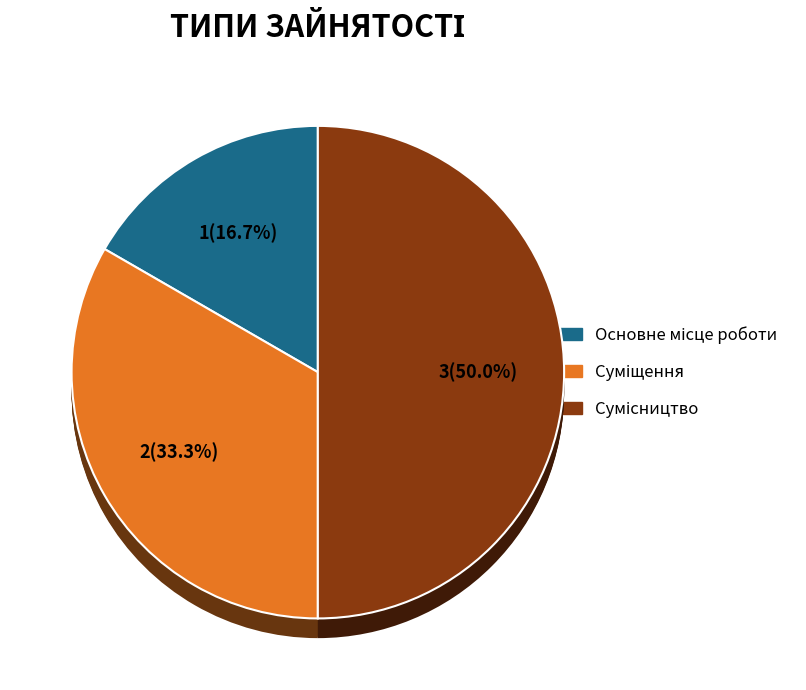

To the nearest percent, what is the average slice percentage?

33%